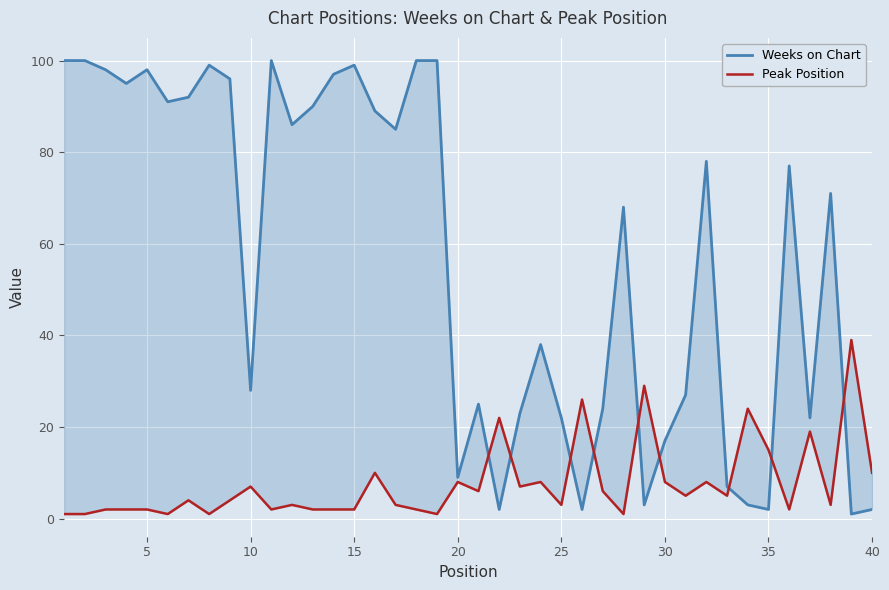

What are all the series names shown in the legend?

Weeks on Chart, Peak Position